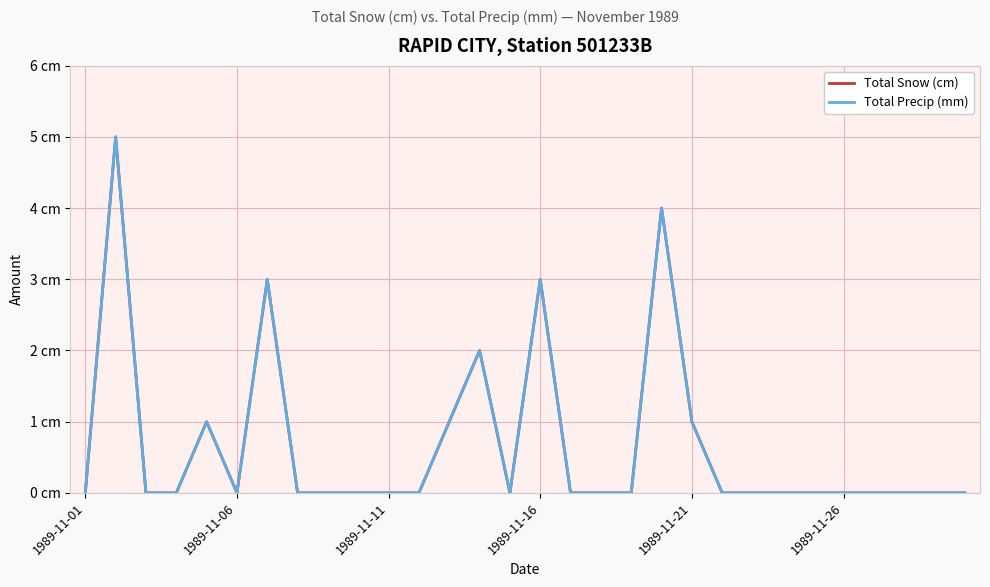

Does the chart have visible grid lines?

Yes